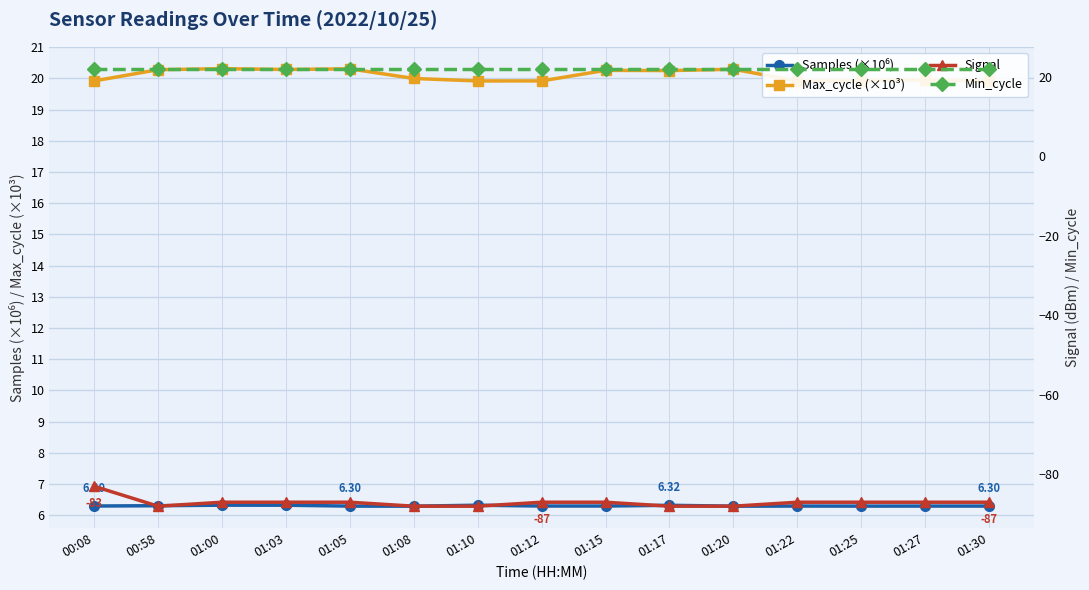

Is this an area chart (filled region under the line)?

No